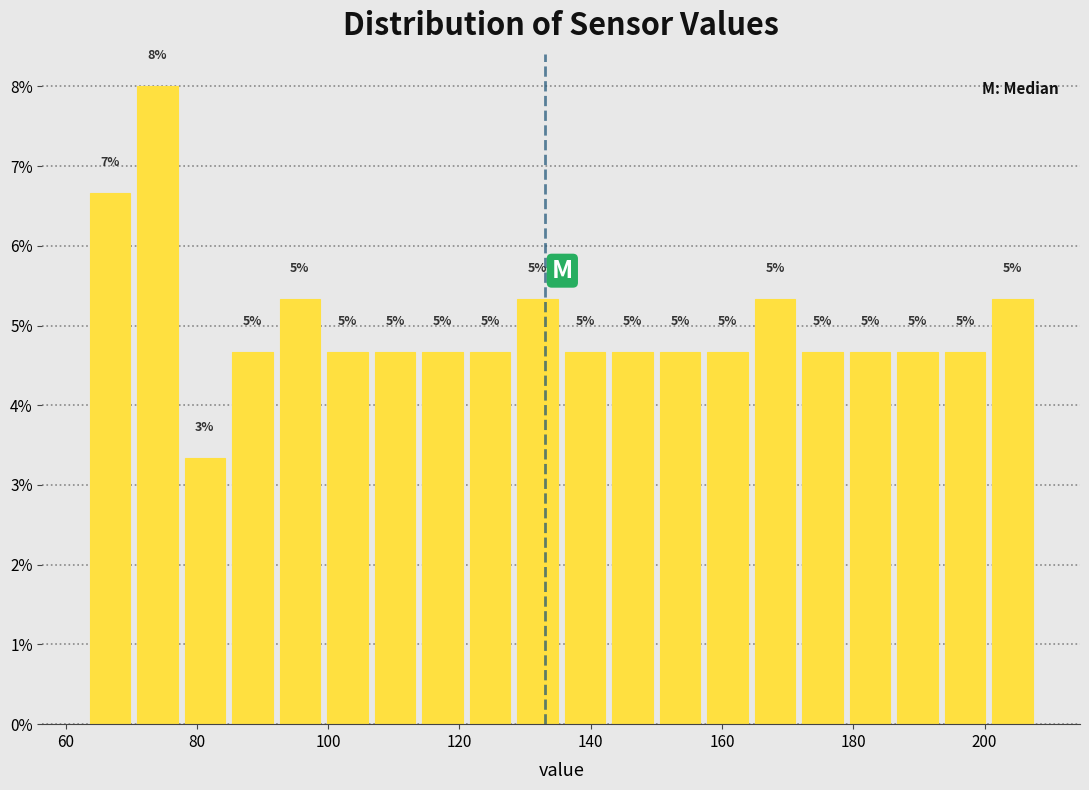

Around what value on the x-axis is the tallest bar? Give the approximate position of its centre, as read against the axis.

74